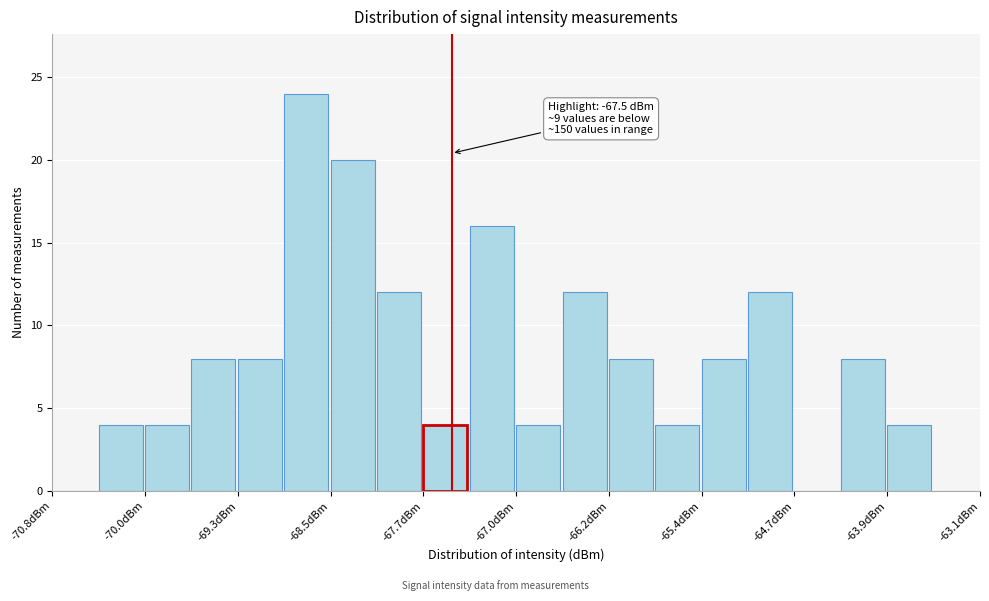

Read against the x-axis, roughly where is the centre of the tallest bar?

-68.7